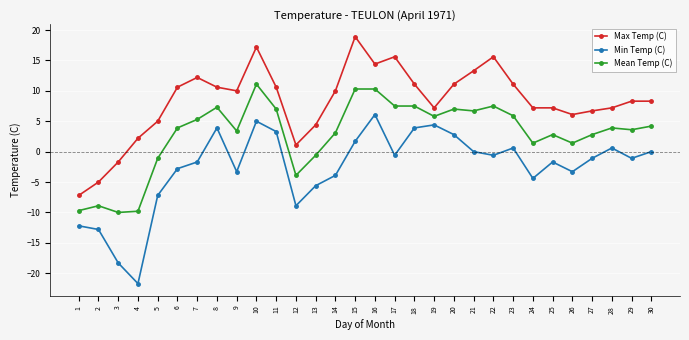

What is the approximate value of Max Temp (C) at 4?

2.2